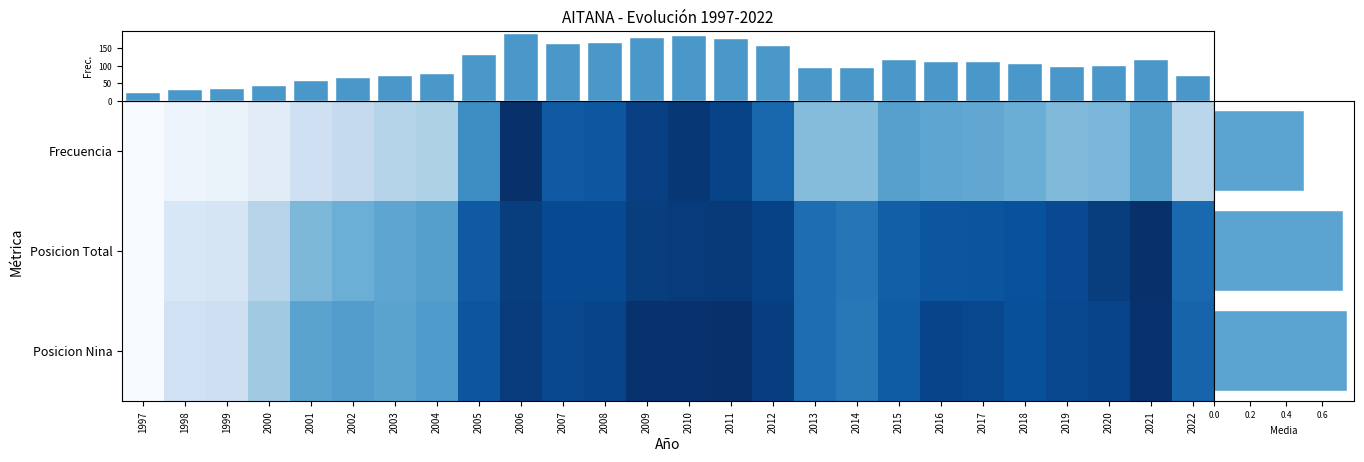

What is the spread (max minus min) of values at 2013?

0.3